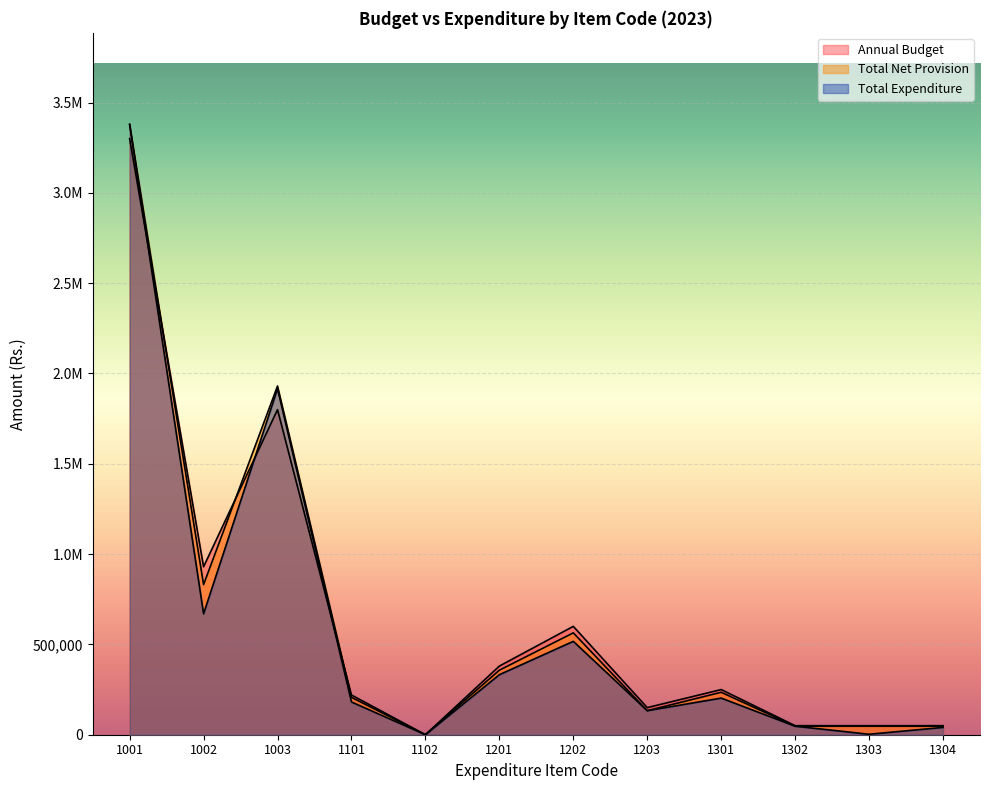

The value of Total Expenditure at 1302 is 80191. True or false?

False